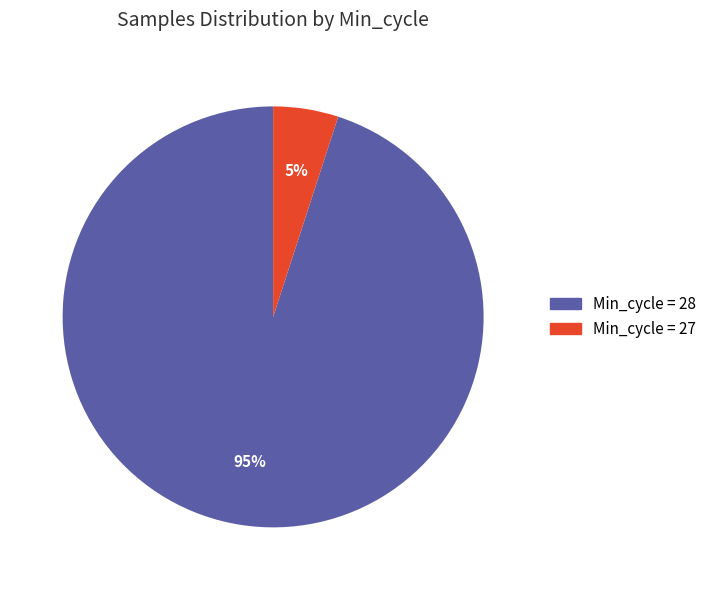

To the nearest percent, what is the difference between the largest and smallest slice percentages?

90%